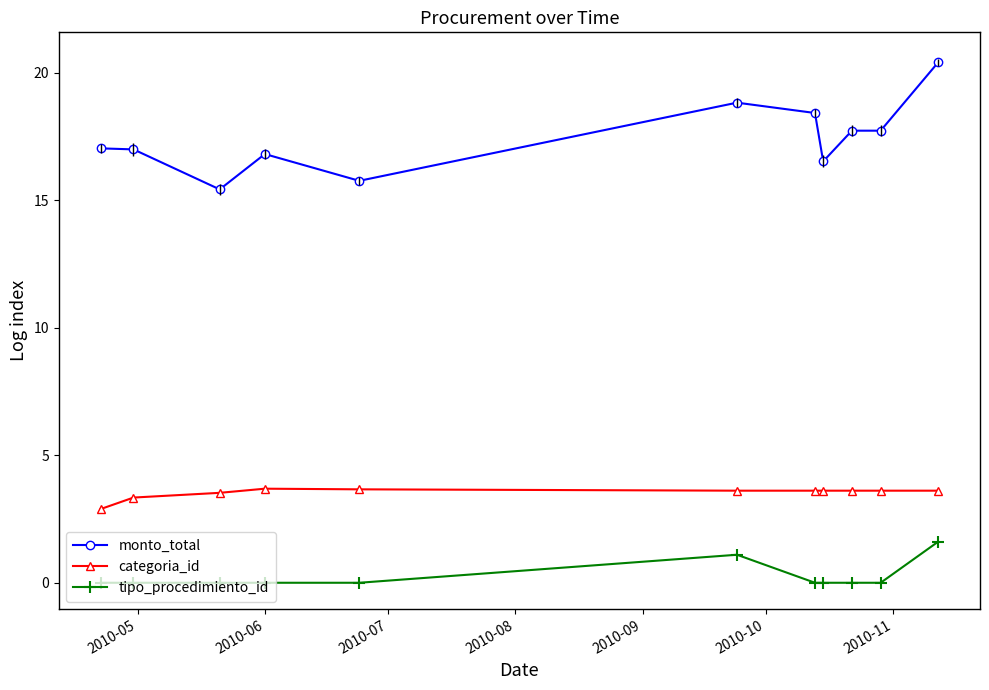

True or false: monto_total and tipo_procedimiento_id intersect in this chart.

False